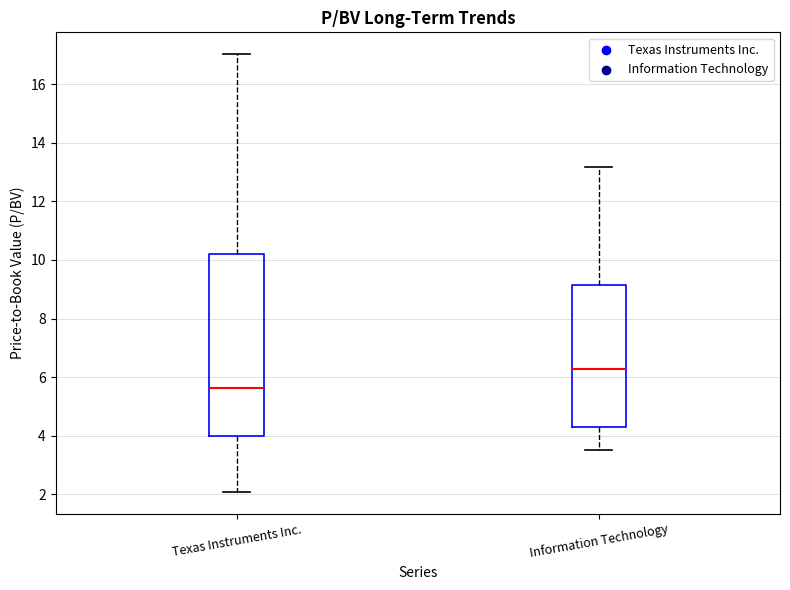

Reading left to right, transcribe this box plot: for each box, give where its median line is, the range the box spans, and where its two whiskers end, as read against the y-axis. The values are not printed on the chart, so give them approximately, as read against the axis.

Texas Instruments Inc.: median 5.6, box 4.0 to 10.2, whiskers 2.0 to 17.0
Information Technology: median 6.2, box 4.2 to 9.2, whiskers 3.6 to 13.2